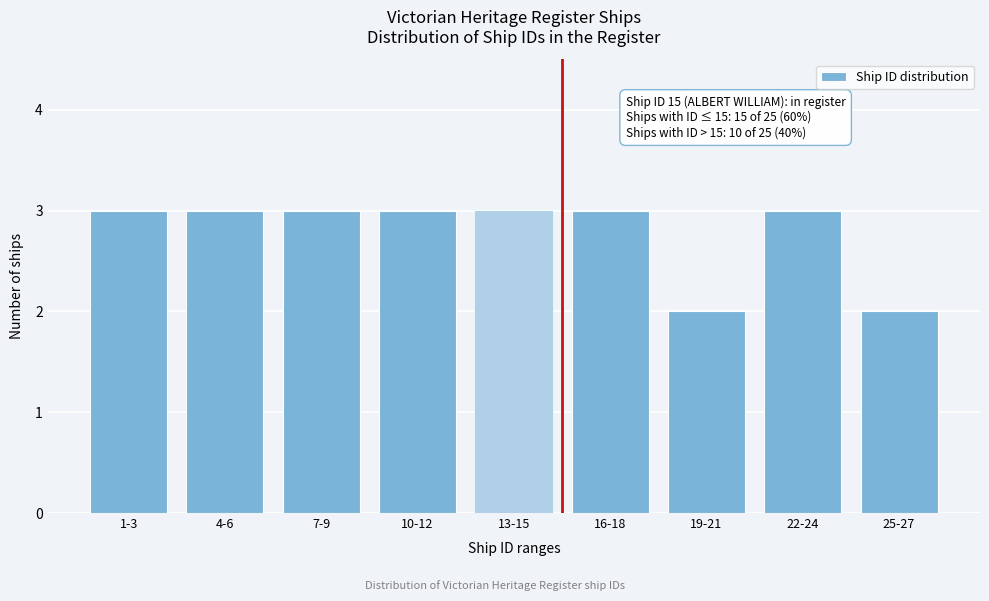

Reading right to left, what are all the values shown in this chart?

25-27=2	22-24=3	19-21=2	16-18=3	13-15=3	10-12=3	7-9=3	4-6=3	1-3=3